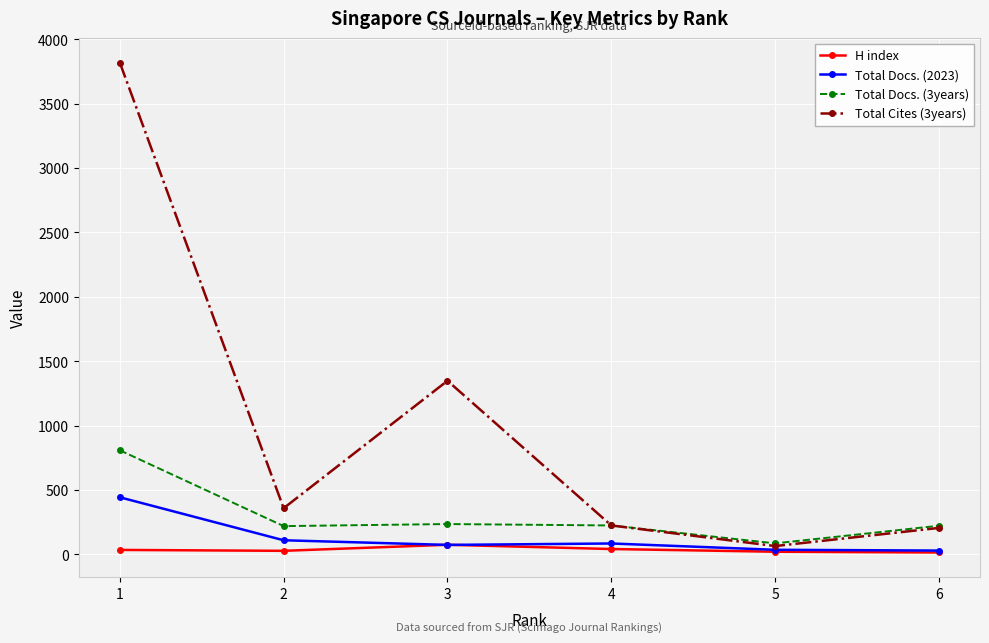

Between which two adjacent categories do Total Docs. (2023) and H index first intersect?

2 and 3